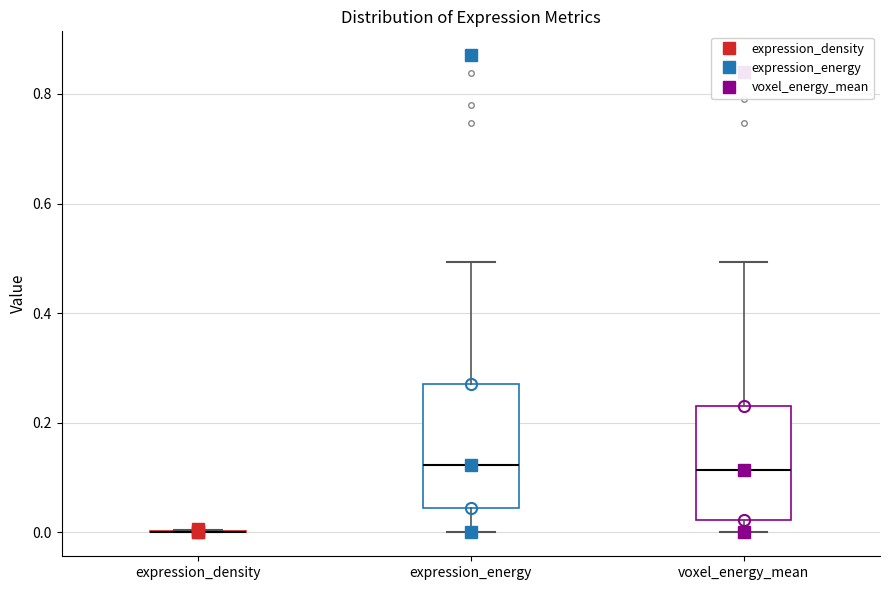

Where is the upper edge of the box for expression_energy on the y-axis? The values are not printed on the chart, so give them approximately, as read against the axis.

0.28